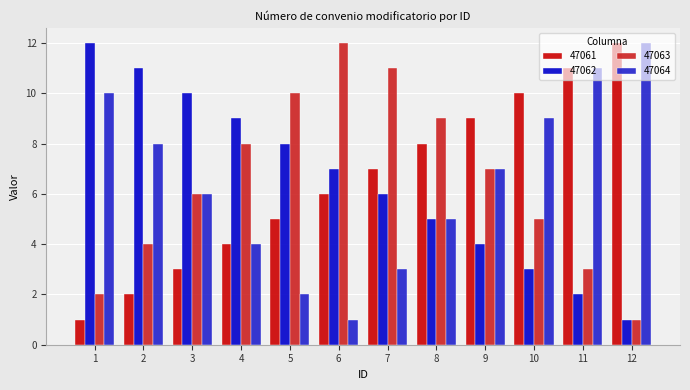

Rank the series at 7 from lowest to highest value.

47064, 47062, 47061, 47063